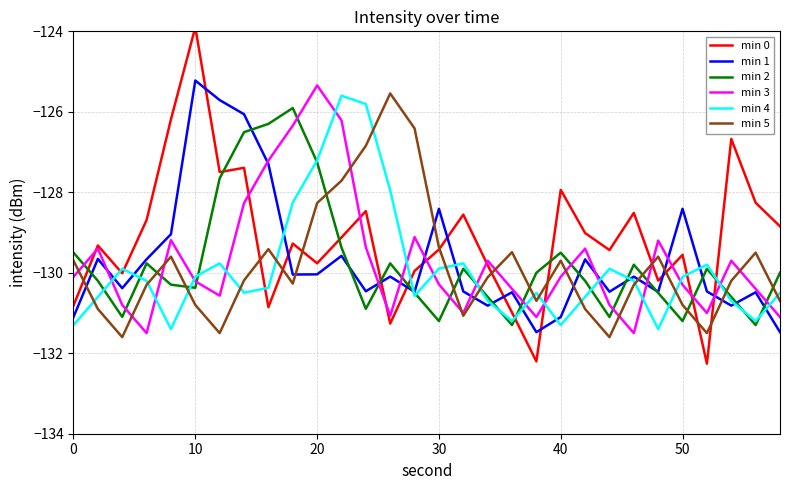

After their last crossing, which series has the higher values: min 3 or min 2?

min 2